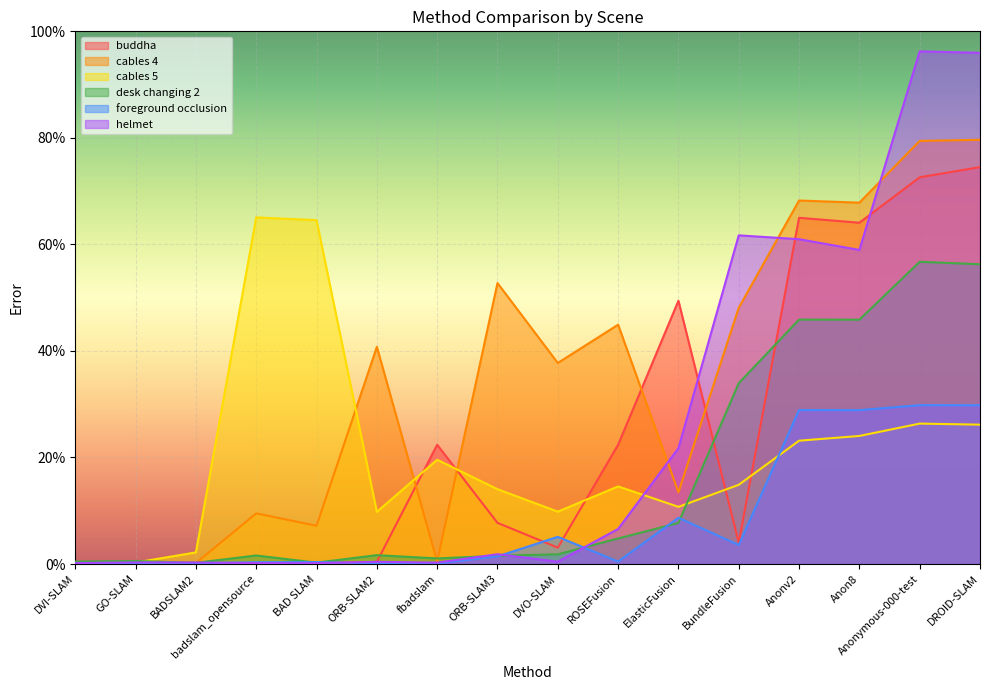

List the labels in order of desk changing 2 value, largest first.

Anonymous-000-test, DROID-SLAM, Anonv2, Anon8, BundleFusion, ElasticFusion, ROSEFusion, DVO-SLAM, ORB-SLAM2, badslam_opensource, ORB-SLAM3, fbadslam, GO-SLAM, DVI-SLAM, BAD SLAM, BADSLAM2